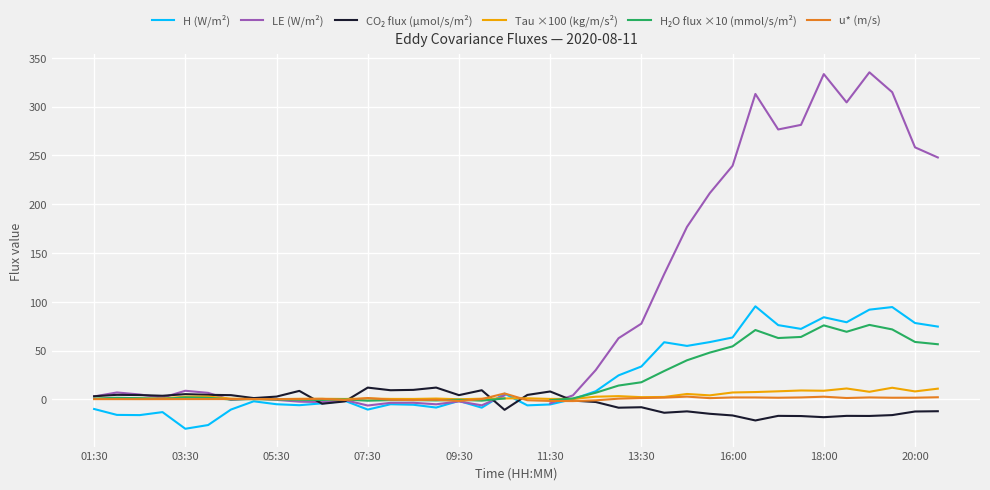

Which has a higher value, 35 or 31?

35